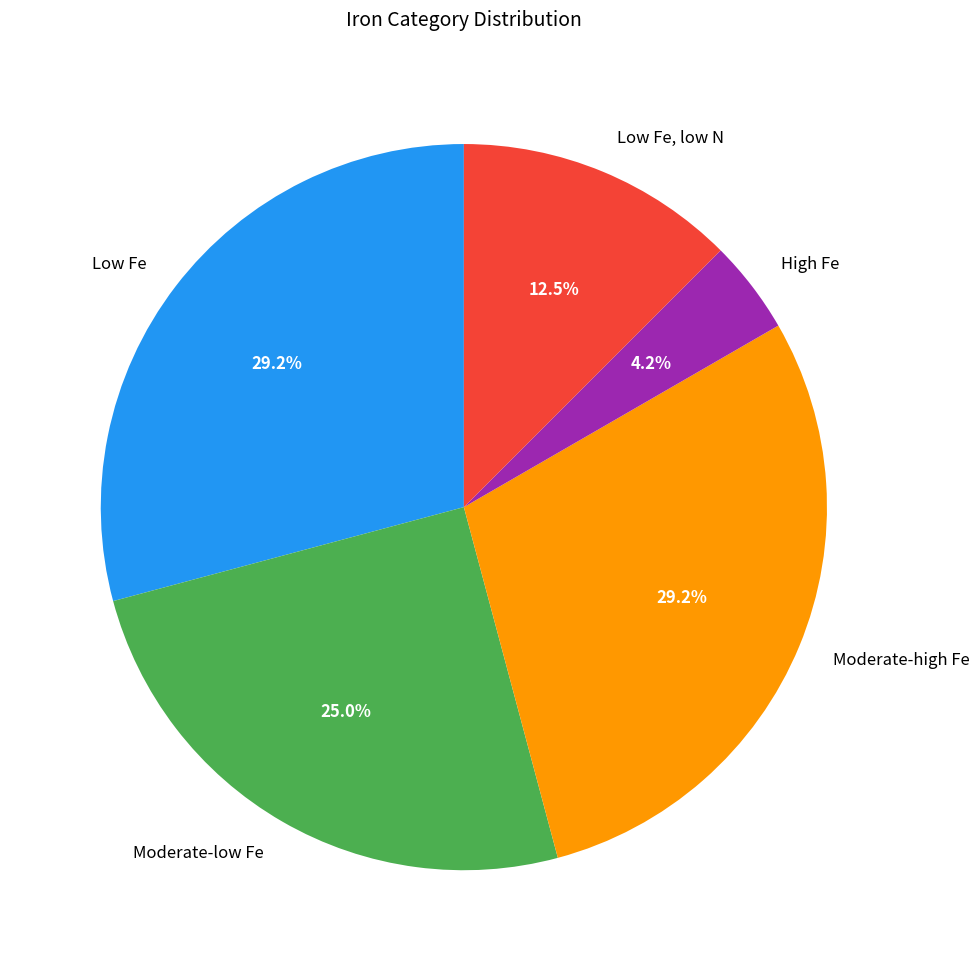

Combined, do Moderate-low Fe and Low Fe, low N account for over 50%?

No